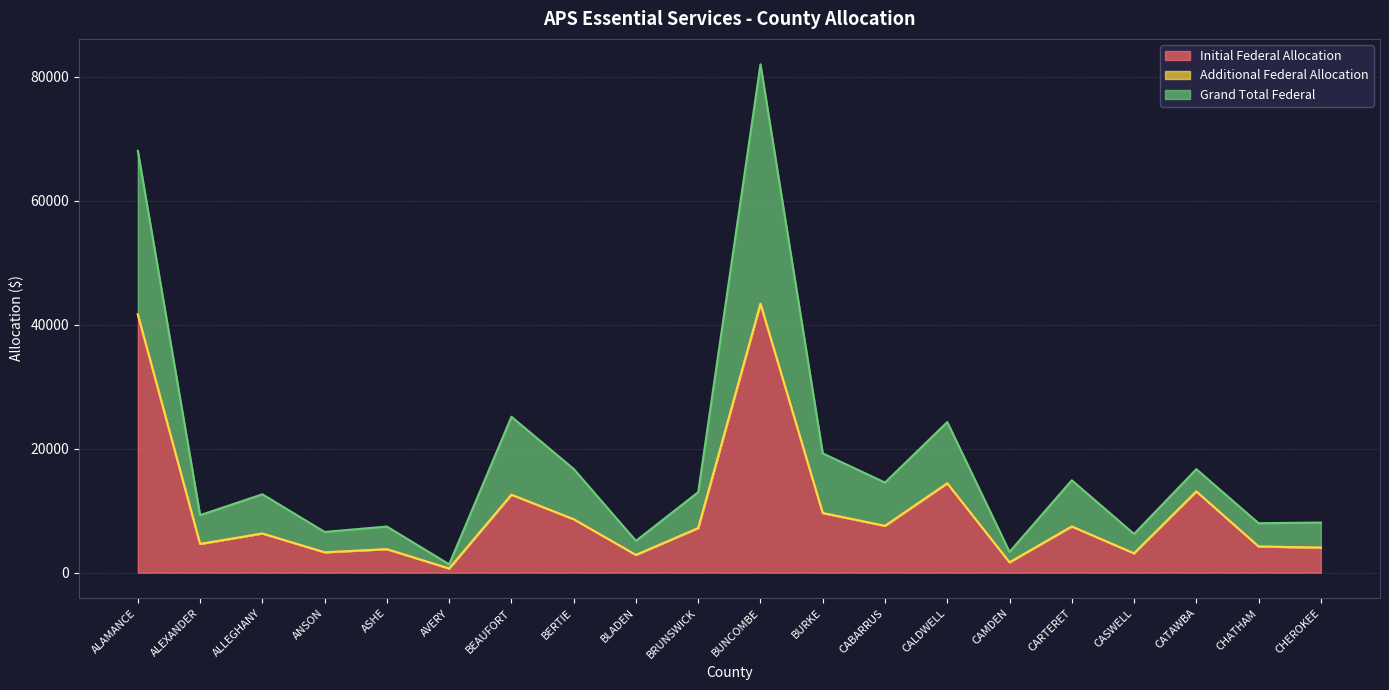

What is the difference between the second highest and minimum values in the Initial Federal Allocation series?

40968.5